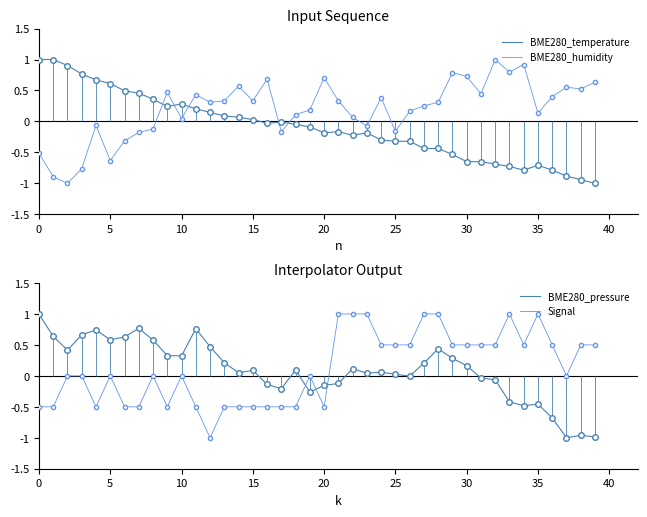

At which label does Signal first exceed 0?

21